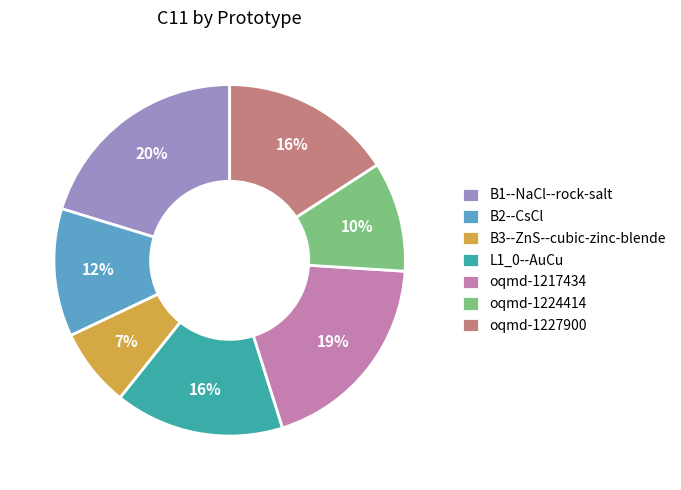

To the nearest percent, what portion does oqmd-1217434 represent?

19%